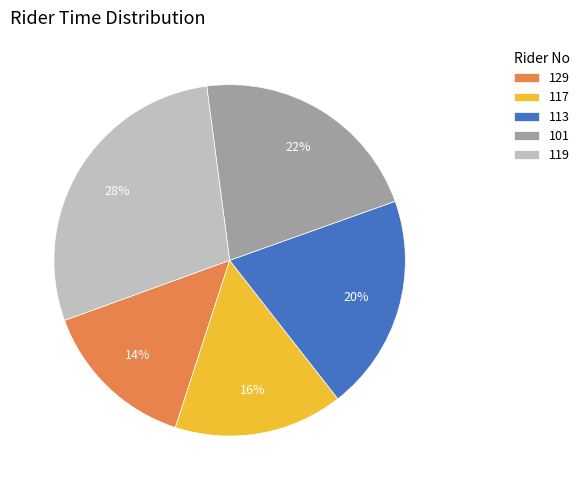

Does 129 represent more than half of the total?

No